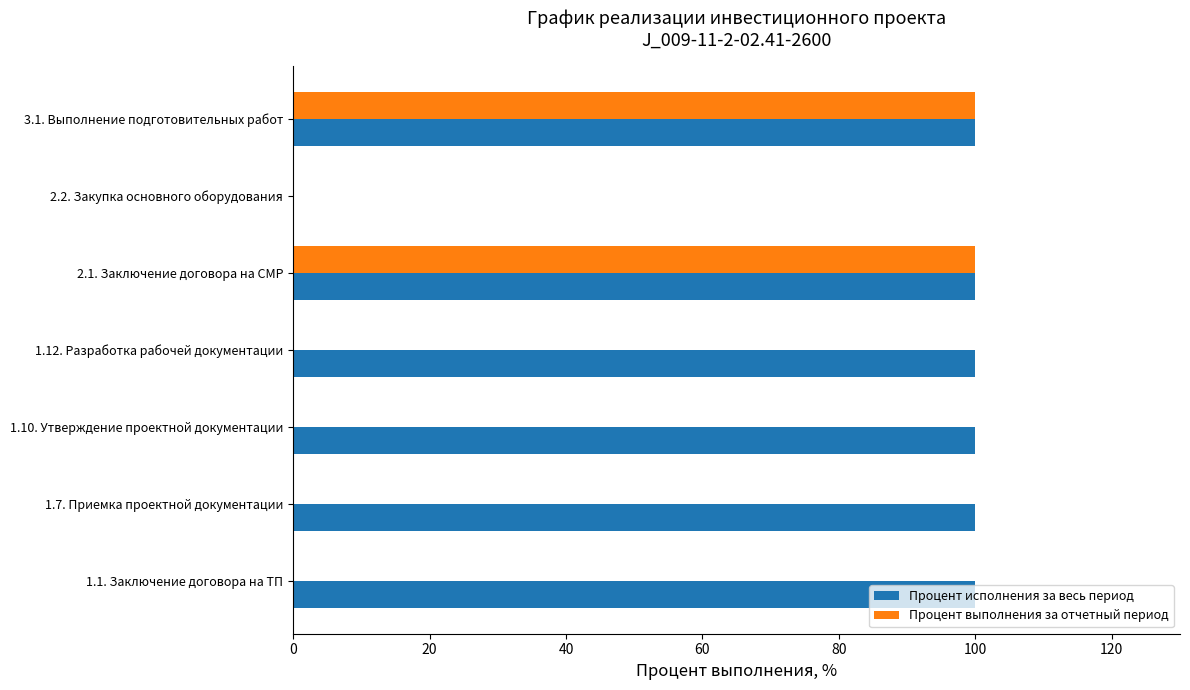

What is the greatest value displayed?

100